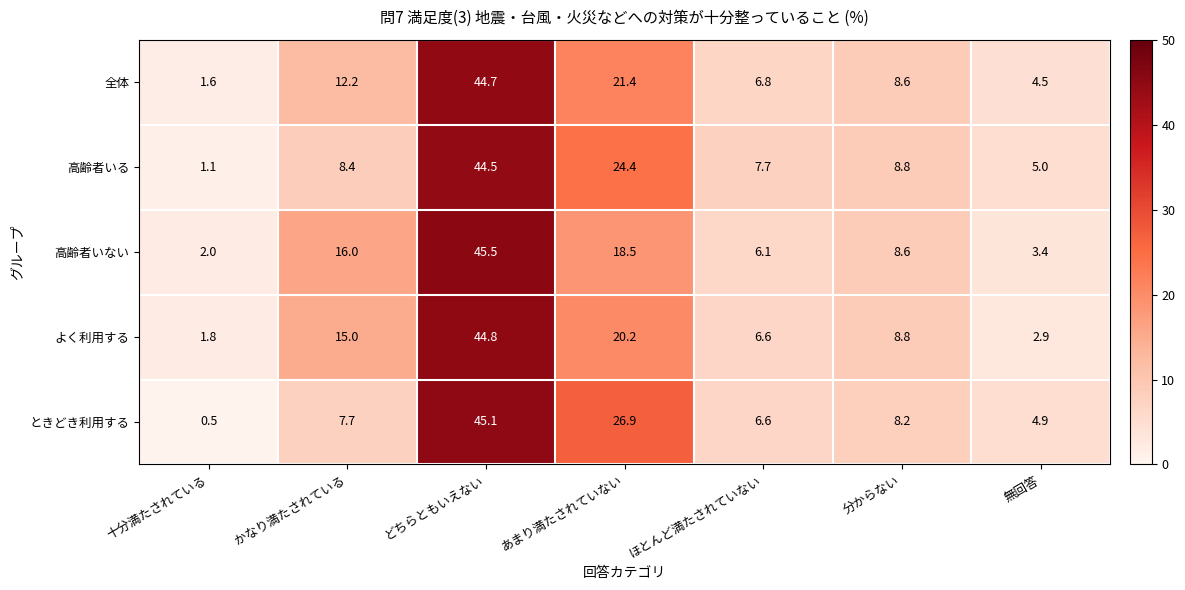

Between 十分満たされている and あまり満たされていない, which series saw the biggest shift?

ときどき利用する